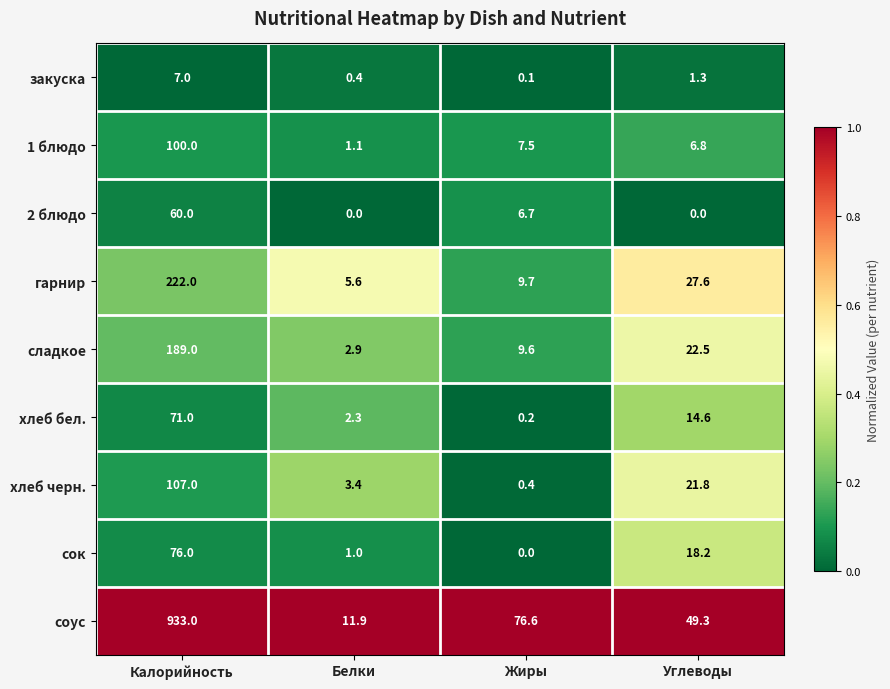

Which series has the widest spread of values?

соус